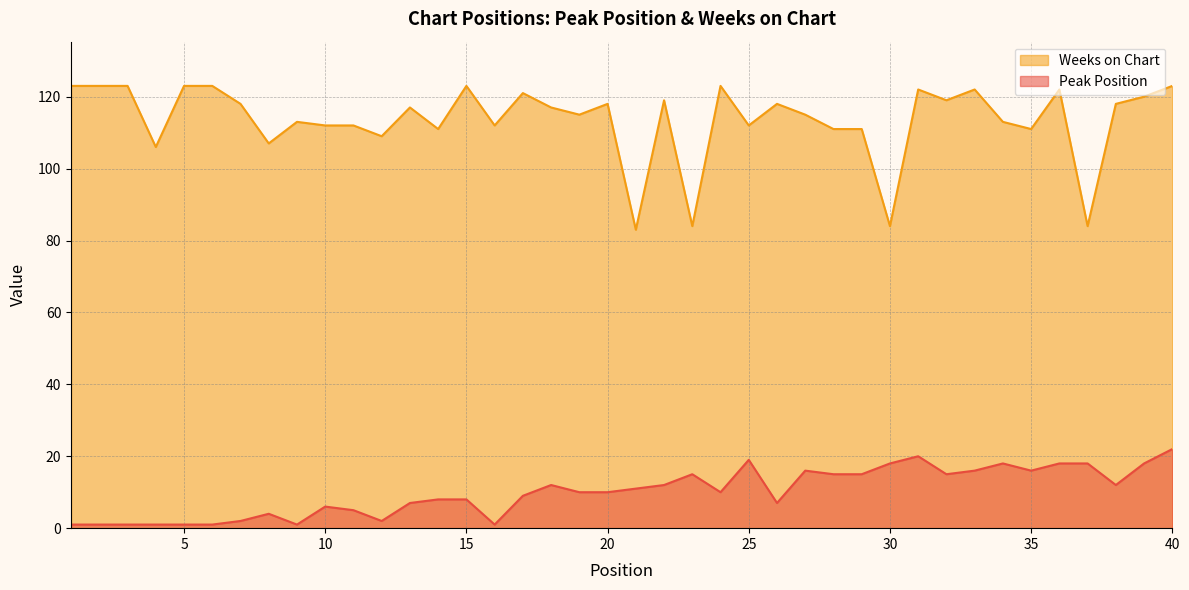

At which label is Weeks on Chart closest to 103?

4